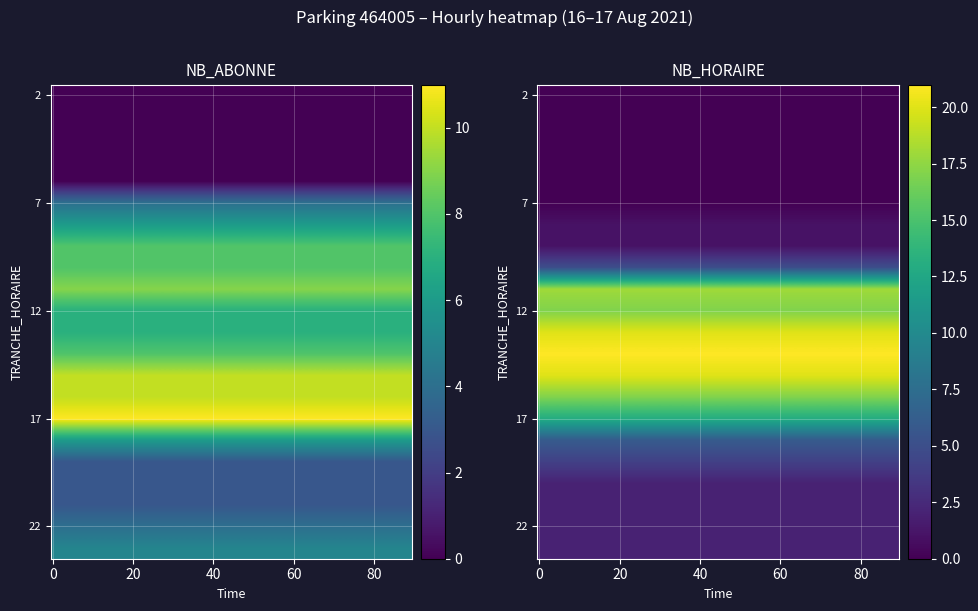

What is the approximate value of 23 at 0?

5